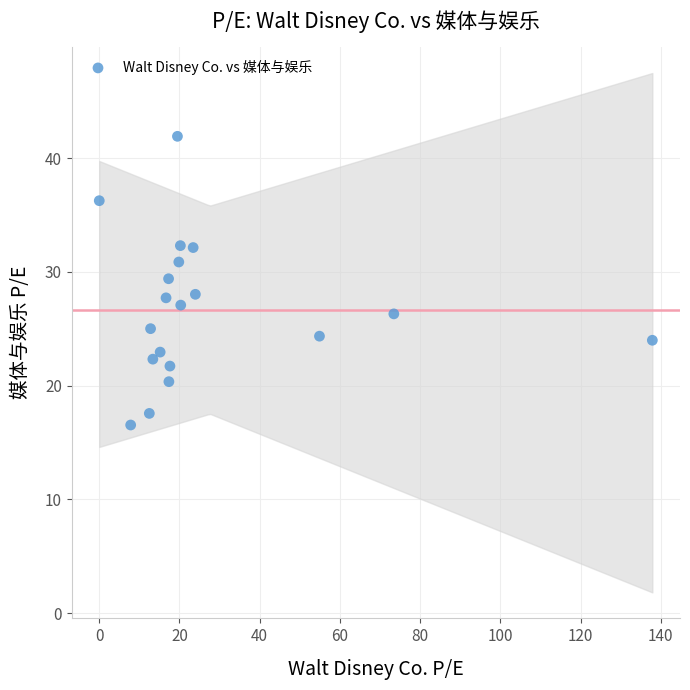

What is the range of Y values (max minus min)?

25.4